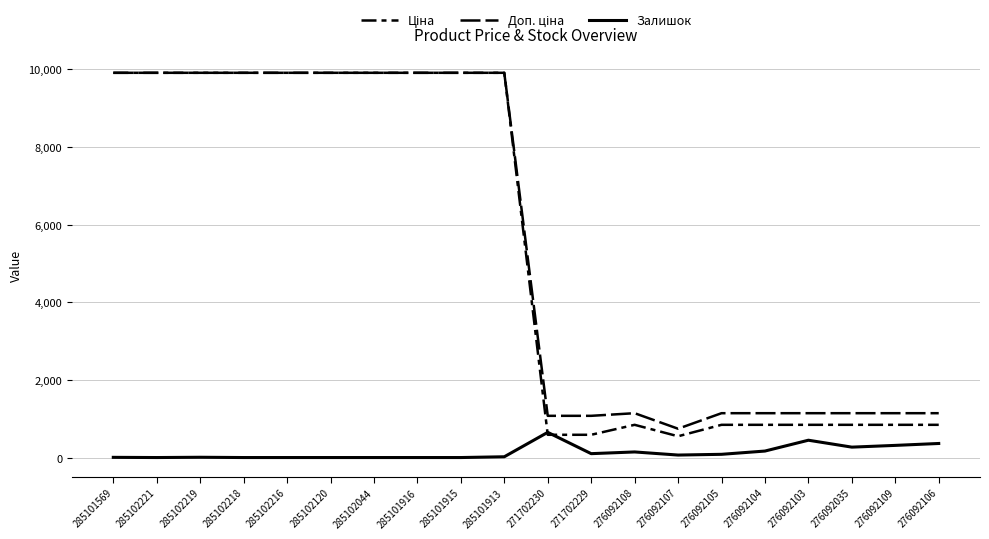

How many lines are shown in the chart?

3